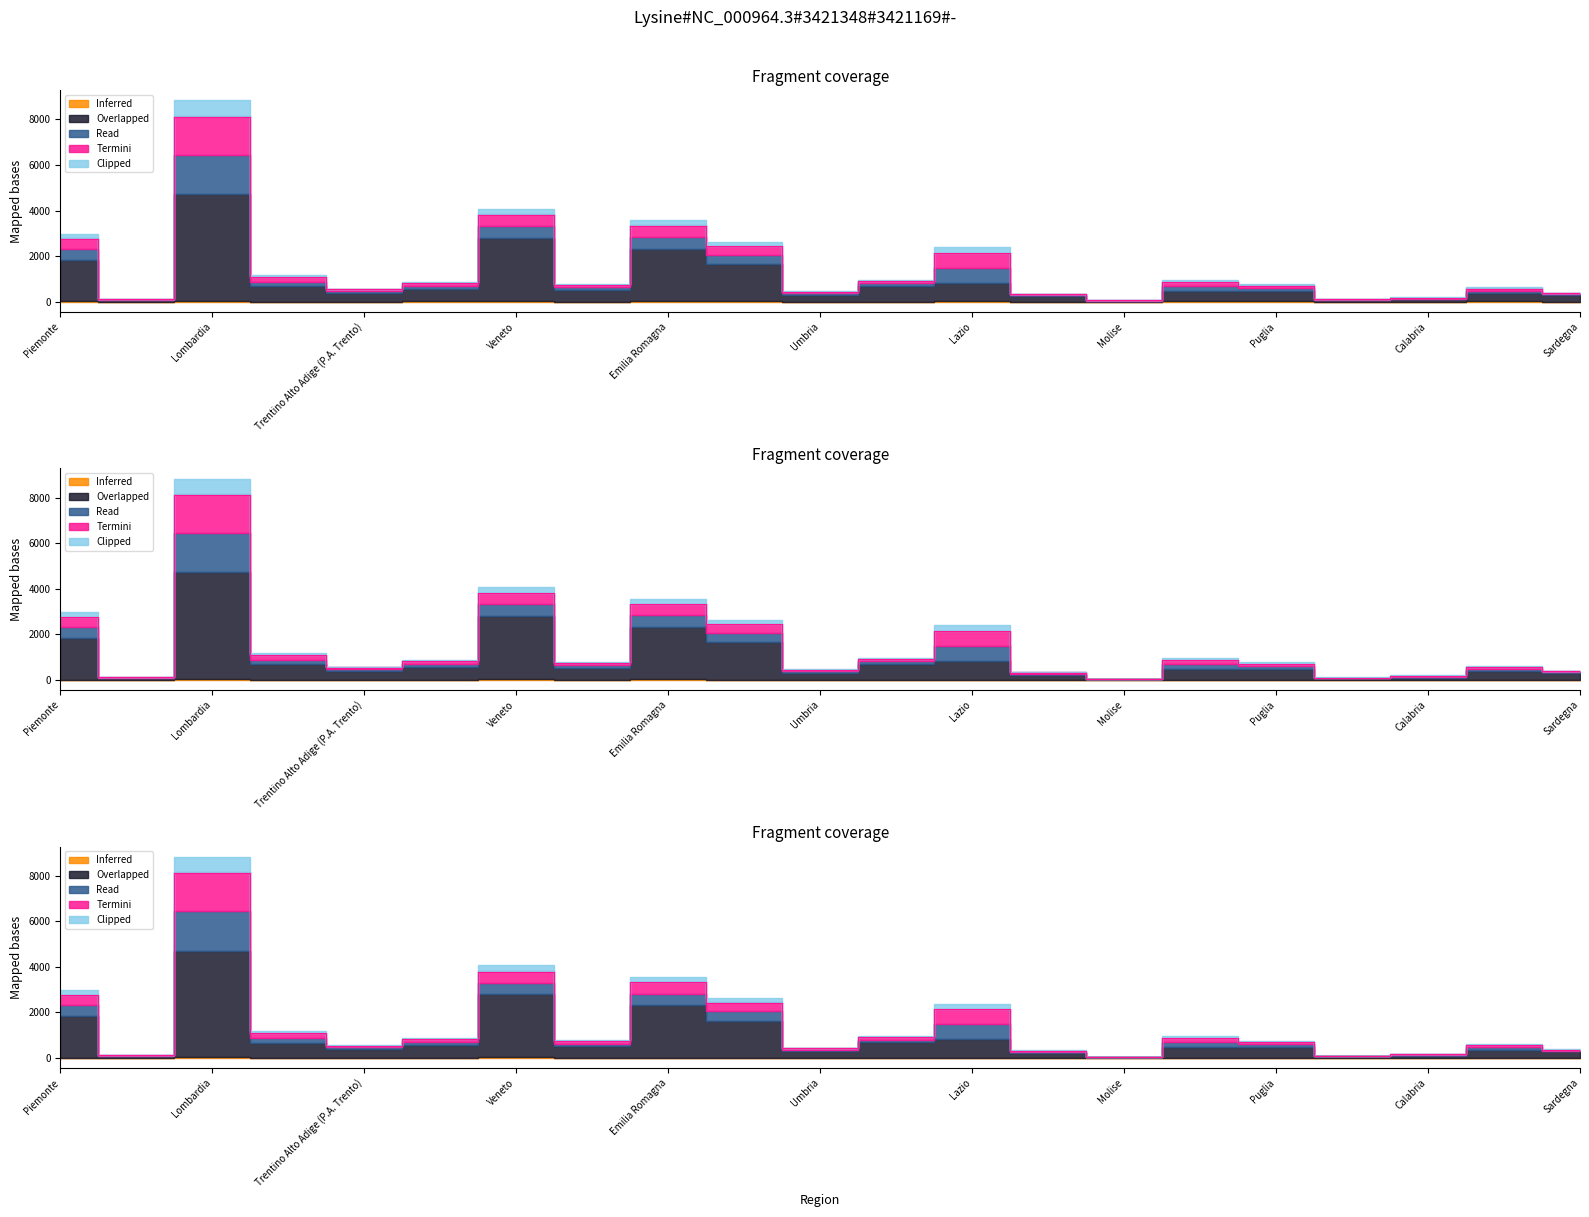

What is the label of the 8th point from the left?

Friuli Venezia Giulia